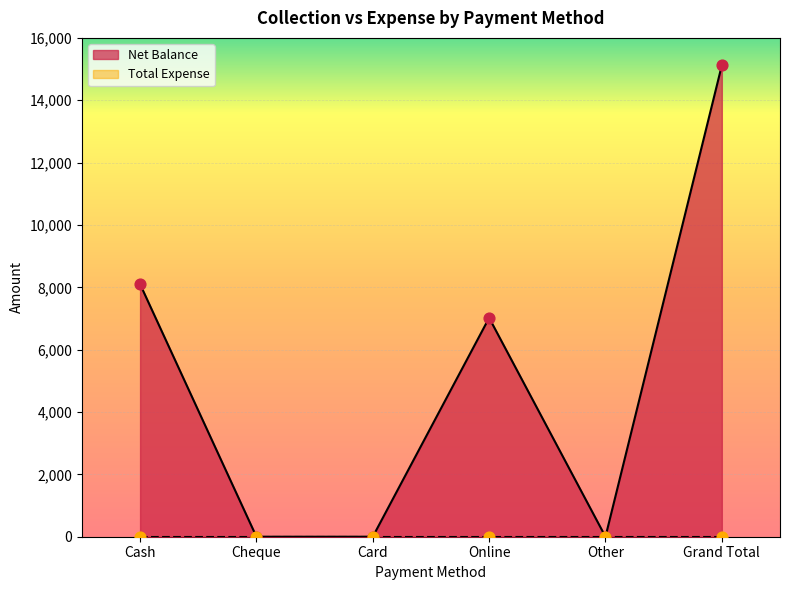

Which has a higher value, Grand Total or Online?

Grand Total